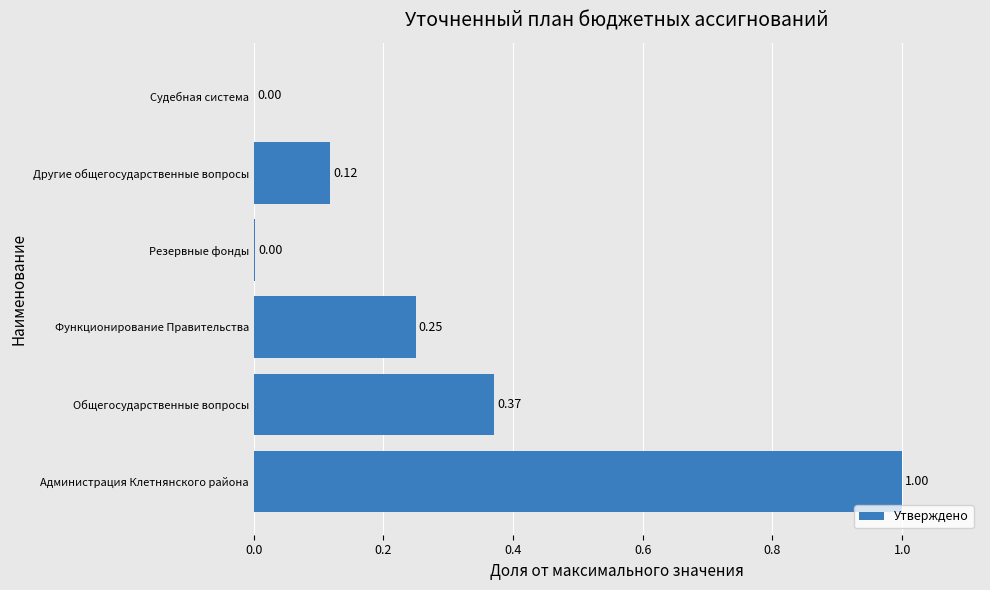

At which category does the chart reach its peak across all series?

Администрация Клетнянского района